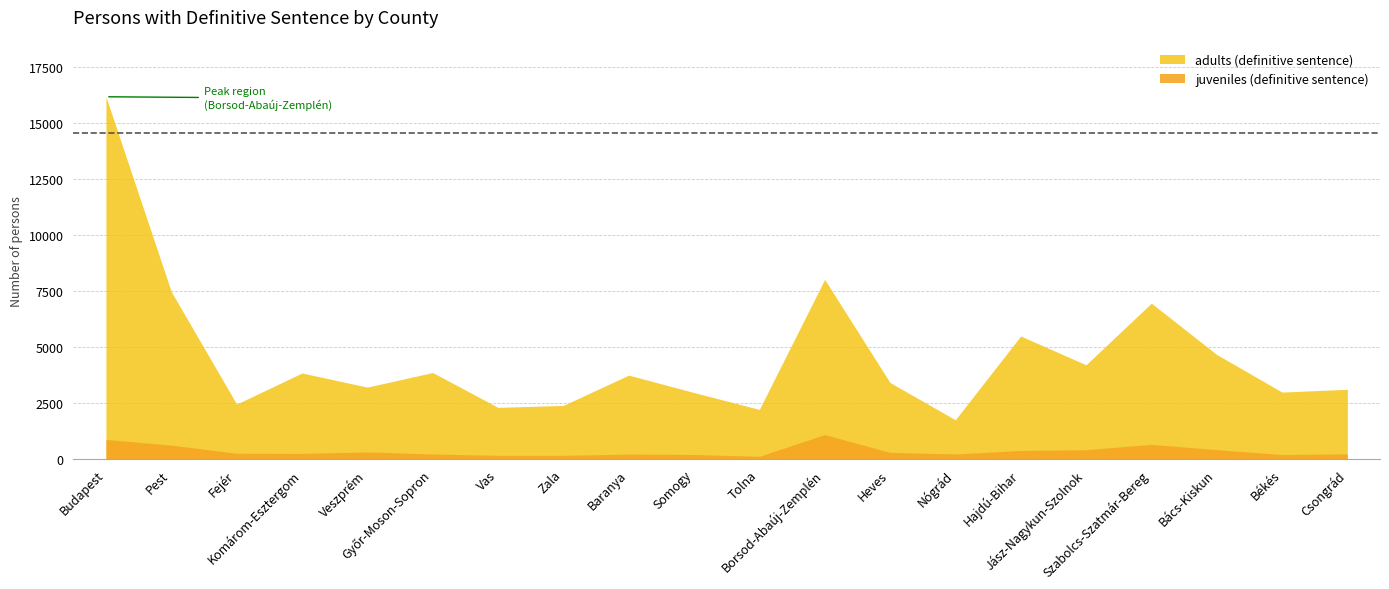

Does the chart display data point markers on the line(s)?

No